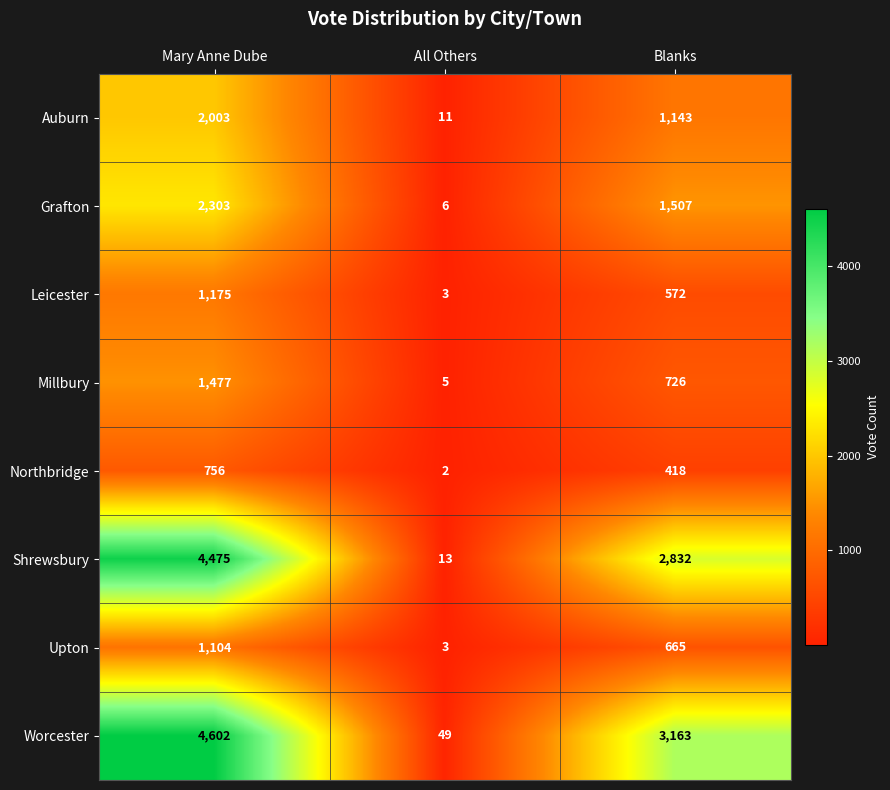

Between All Others and Blanks, which series saw the biggest shift?

Worcester